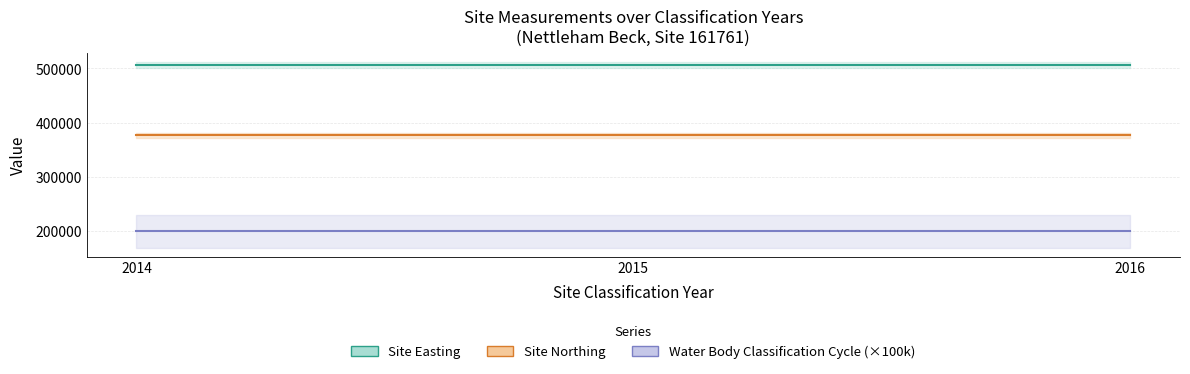

What is the average value of the Site Northing series?

376613